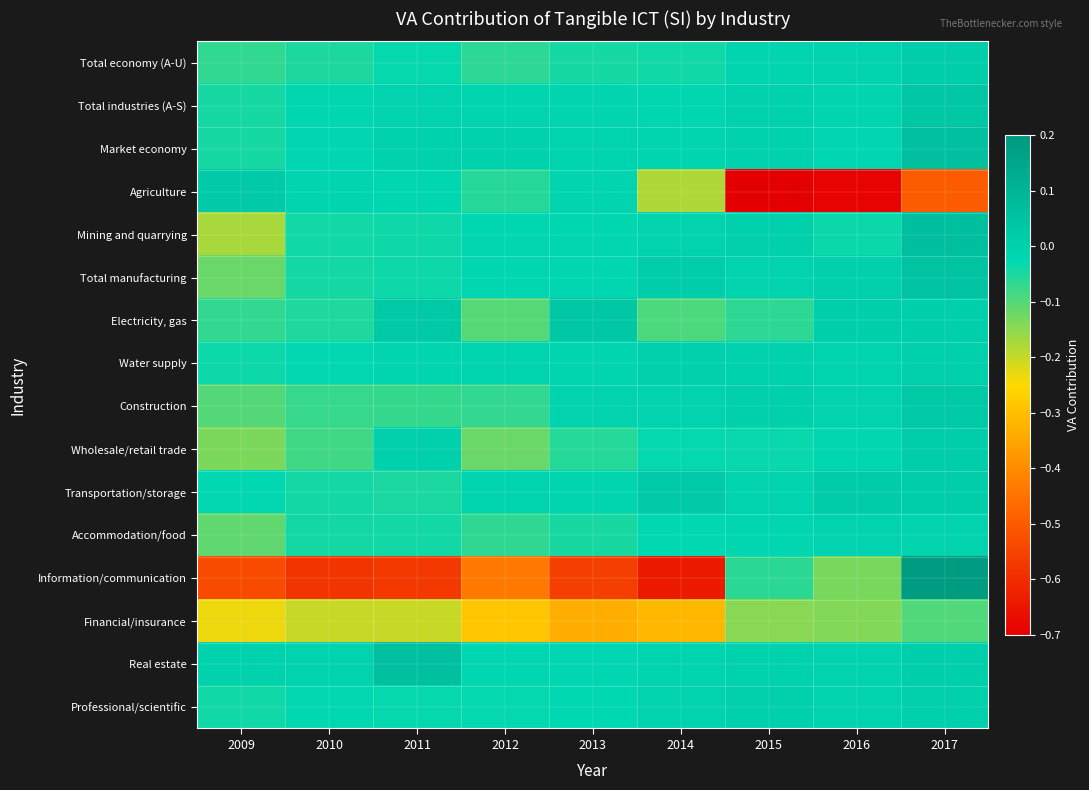

What is the spread (max minus min) of values at 2010?

0.6